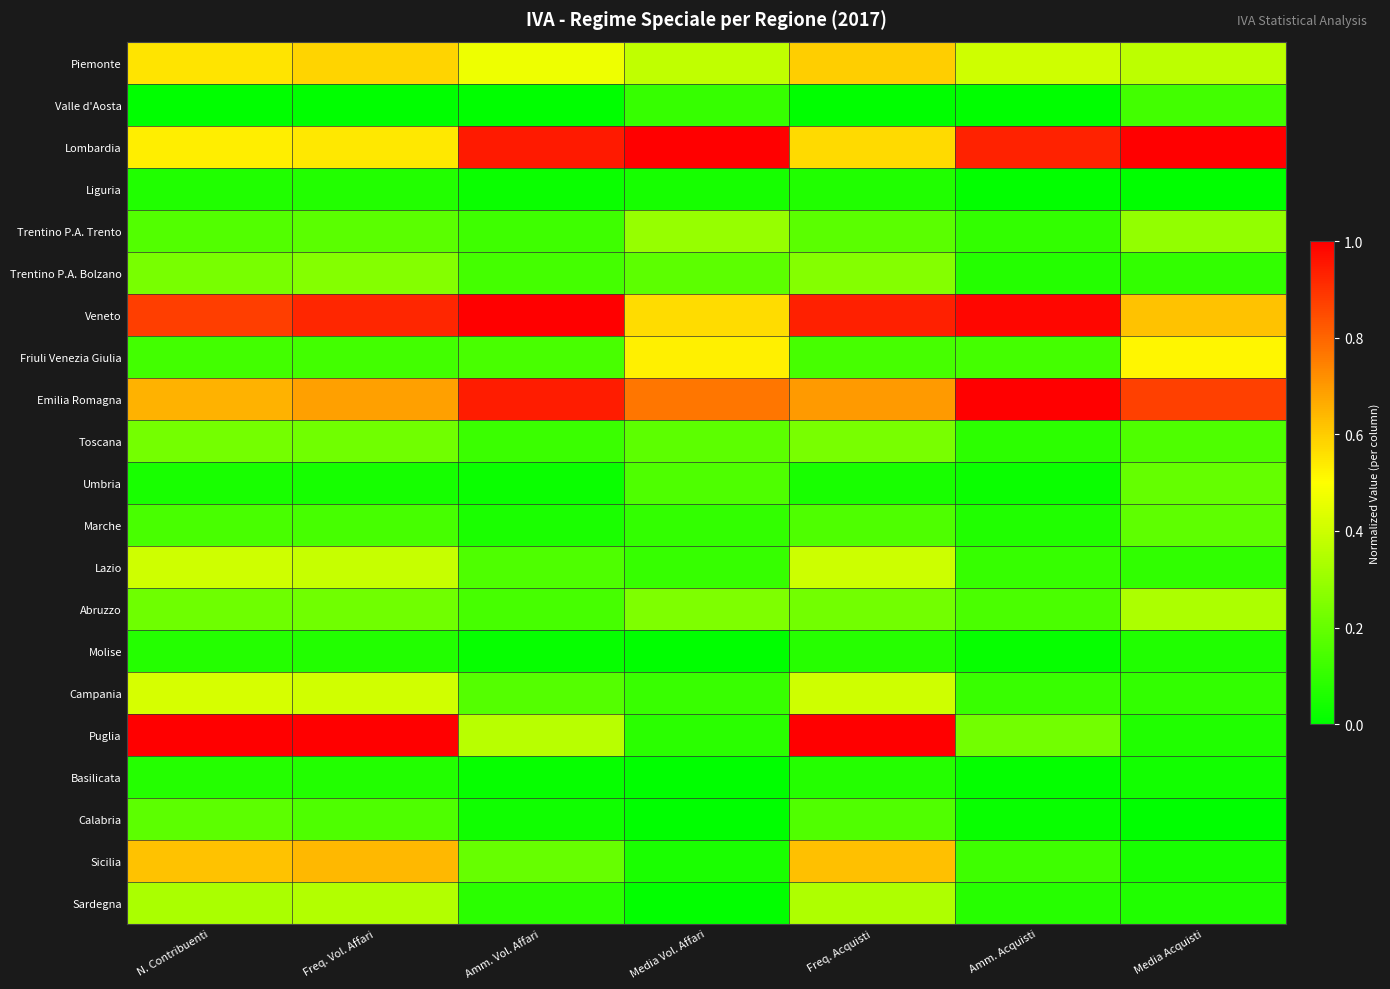

Reading left to right, extract all data points from this chart.

Piemonte: N. Contribuenti=0.6	Freq. Vol. Affari=0.6	Amm. Vol. Affari=0.5	Media Vol. Affari=0.4	Freq. Acquisti=0.6	Amm. Acquisti=0.4	Media Acquisti=0.4
Valle d'Aosta: N. Contribuenti=0.0	Freq. Vol. Affari=0.0	Amm. Vol. Affari=0.0	Media Vol. Affari=0.1	Freq. Acquisti=0.0	Amm. Acquisti=0.0	Media Acquisti=0.1
Lombardia: N. Contribuenti=0.5	Freq. Vol. Affari=0.5	Amm. Vol. Affari=0.9	Media Vol. Affari=1.0	Freq. Acquisti=0.6	Amm. Acquisti=0.9	Media Acquisti=1.0
Liguria: N. Contribuenti=0.1	Freq. Vol. Affari=0.1	Amm. Vol. Affari=0.0	Media Vol. Affari=0.0	Freq. Acquisti=0.1	Amm. Acquisti=0.0	Media Acquisti=0.0
Trentino P.A. Trento: N. Contribuenti=0.2	Freq. Vol. Affari=0.2	Amm. Vol. Affari=0.1	Media Vol. Affari=0.3	Freq. Acquisti=0.2	Amm. Acquisti=0.1	Media Acquisti=0.3
Trentino P.A. Bolzano: N. Contribuenti=0.2	Freq. Vol. Affari=0.3	Amm. Vol. Affari=0.1	Media Vol. Affari=0.2	Freq. Acquisti=0.3	Amm. Acquisti=0.1	Media Acquisti=0.1
Veneto: N. Contribuenti=0.9	Freq. Vol. Affari=0.9	Amm. Vol. Affari=1.0	Media Vol. Affari=0.6	Freq. Acquisti=0.9	Amm. Acquisti=1.0	Media Acquisti=0.6
Friuli Venezia Giulia: N. Contribuenti=0.1	Freq. Vol. Affari=0.1	Amm. Vol. Affari=0.1	Media Vol. Affari=0.5	Freq. Acquisti=0.1	Amm. Acquisti=0.1	Media Acquisti=0.5
Emilia Romagna: N. Contribuenti=0.7	Freq. Vol. Affari=0.7	Amm. Vol. Affari=0.9	Media Vol. Affari=0.8	Freq. Acquisti=0.7	Amm. Acquisti=1.0	Media Acquisti=0.9
Toscana: N. Contribuenti=0.2	Freq. Vol. Affari=0.2	Amm. Vol. Affari=0.1	Media Vol. Affari=0.2	Freq. Acquisti=0.2	Amm. Acquisti=0.1	Media Acquisti=0.2
Umbria: N. Contribuenti=0.0	Freq. Vol. Affari=0.0	Amm. Vol. Affari=0.0	Media Vol. Affari=0.2	Freq. Acquisti=0.0	Amm. Acquisti=0.0	Media Acquisti=0.2
Marche: N. Contribuenti=0.1	Freq. Vol. Affari=0.1	Amm. Vol. Affari=0.1	Media Vol. Affari=0.1	Freq. Acquisti=0.2	Amm. Acquisti=0.1	Media Acquisti=0.2
Lazio: N. Contribuenti=0.4	Freq. Vol. Affari=0.4	Amm. Vol. Affari=0.2	Media Vol. Affari=0.1	Freq. Acquisti=0.4	Amm. Acquisti=0.1	Media Acquisti=0.1
Abruzzo: N. Contribuenti=0.2	Freq. Vol. Affari=0.2	Amm. Vol. Affari=0.1	Media Vol. Affari=0.2	Freq. Acquisti=0.2	Amm. Acquisti=0.1	Media Acquisti=0.3
Molise: N. Contribuenti=0.1	Freq. Vol. Affari=0.1	Amm. Vol. Affari=0.0	Media Vol. Affari=0.0	Freq. Acquisti=0.1	Amm. Acquisti=0.0	Media Acquisti=0.1
Campania: N. Contribuenti=0.4	Freq. Vol. Affari=0.4	Amm. Vol. Affari=0.2	Media Vol. Affari=0.1	Freq. Acquisti=0.4	Amm. Acquisti=0.1	Media Acquisti=0.1
Puglia: N. Contribuenti=1.0	Freq. Vol. Affari=1.0	Amm. Vol. Affari=0.4	Media Vol. Affari=0.1	Freq. Acquisti=1.0	Amm. Acquisti=0.2	Media Acquisti=0.1
Basilicata: N. Contribuenti=0.1	Freq. Vol. Affari=0.1	Amm. Vol. Affari=0.0	Media Vol. Affari=0.0	Freq. Acquisti=0.1	Amm. Acquisti=0.0	Media Acquisti=0.0
Calabria: N. Contribuenti=0.2	Freq. Vol. Affari=0.2	Amm. Vol. Affari=0.0	Media Vol. Affari=0.0	Freq. Acquisti=0.2	Amm. Acquisti=0.0	Media Acquisti=0.0
Sicilia: N. Contribuenti=0.6	Freq. Vol. Affari=0.6	Amm. Vol. Affari=0.2	Media Vol. Affari=0.1	Freq. Acquisti=0.6	Amm. Acquisti=0.1	Media Acquisti=0.0
Sardegna: N. Contribuenti=0.3	Freq. Vol. Affari=0.4	Amm. Vol. Affari=0.1	Media Vol. Affari=0.0	Freq. Acquisti=0.3	Amm. Acquisti=0.1	Media Acquisti=0.1